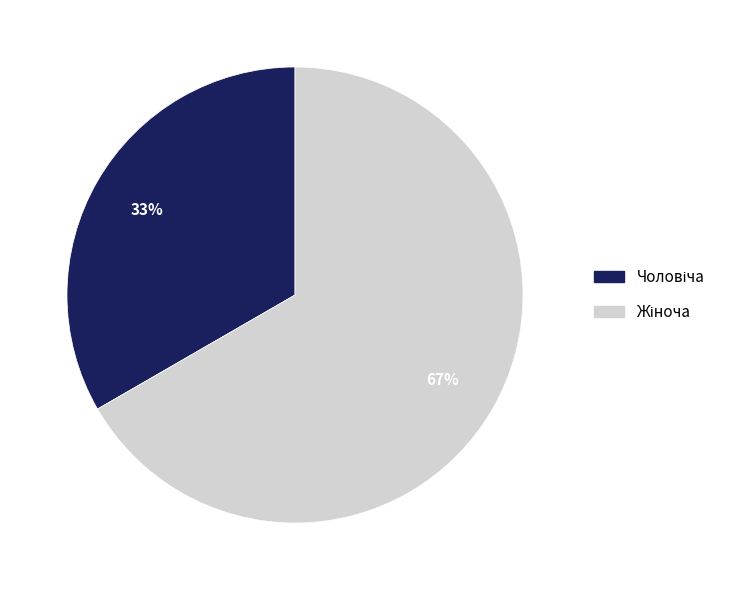

To the nearest percent, what is the average slice percentage?

50%